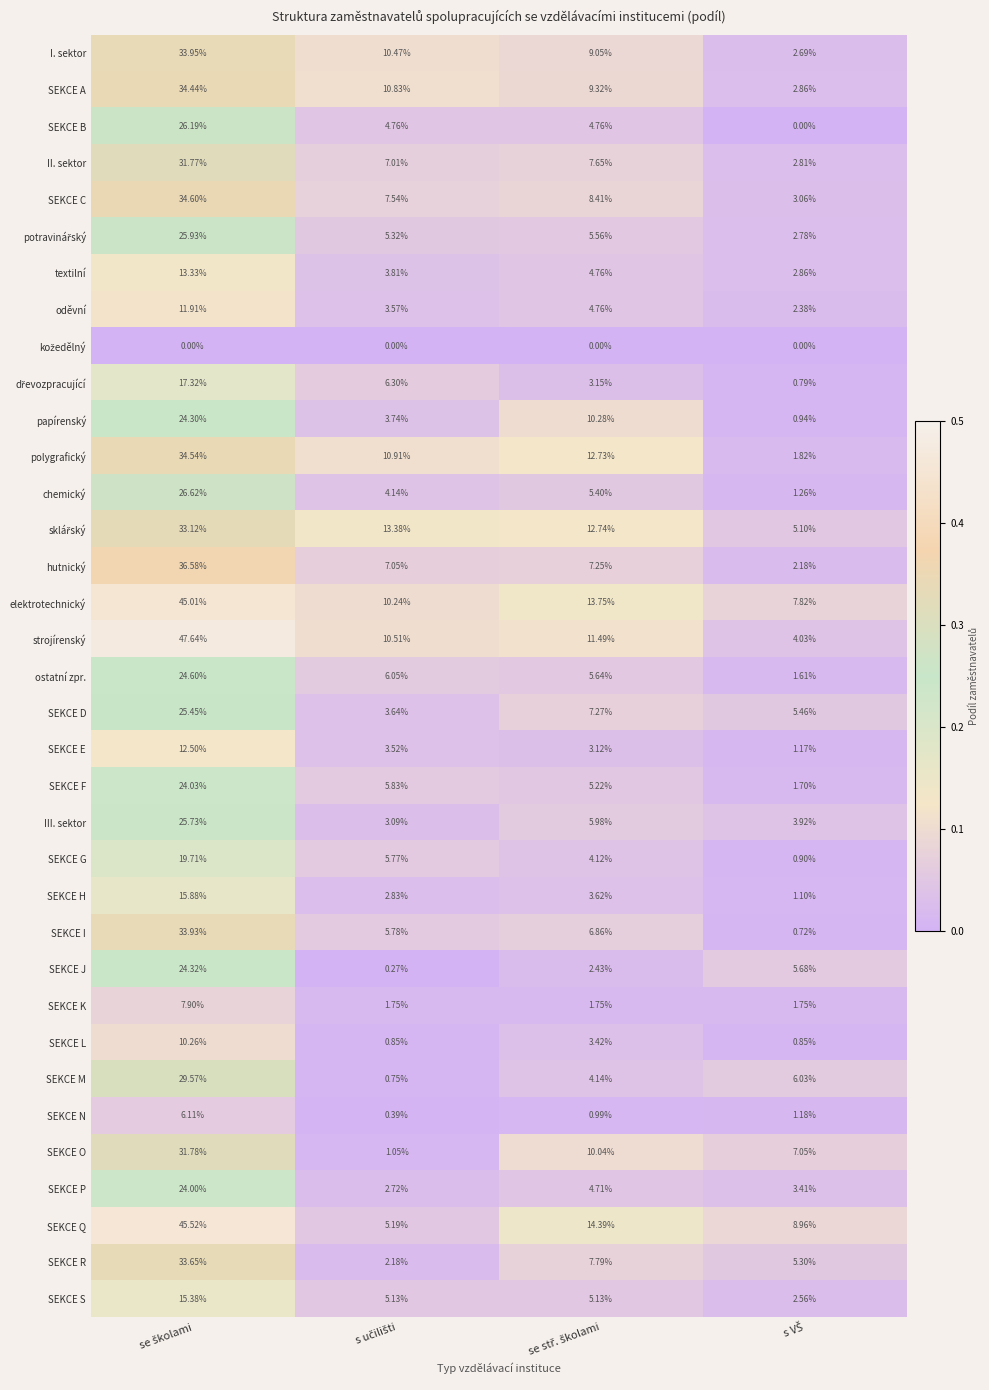

Which series has the largest total across all categories?

elektrotechnický